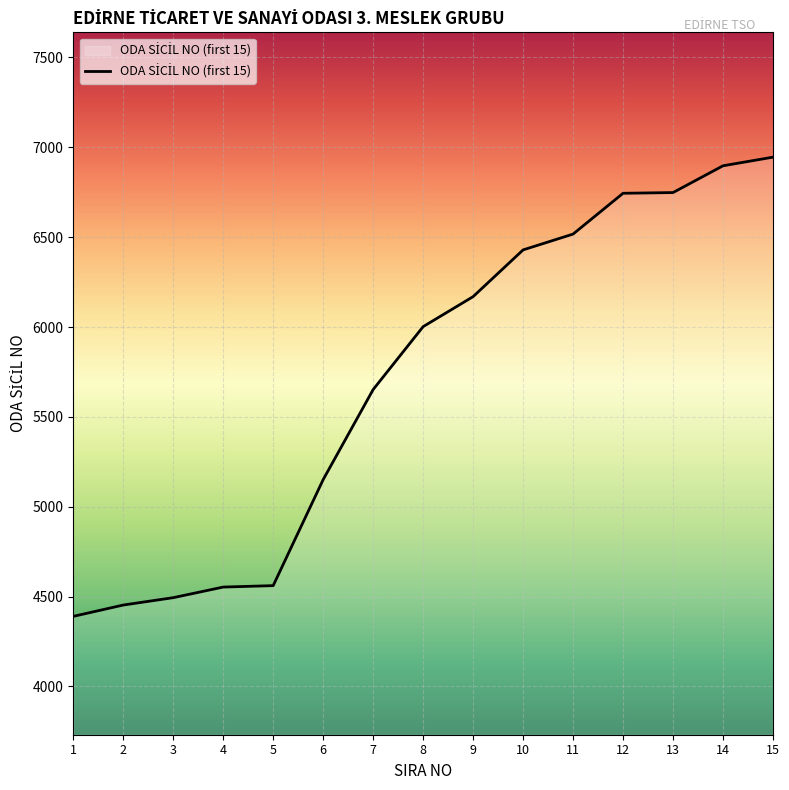

Between 6 and 7, which is larger?

7